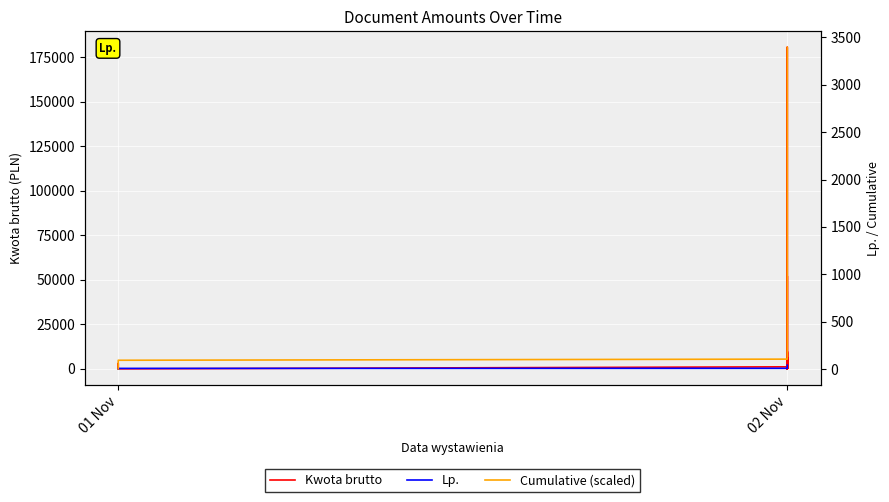

At how many categories does at least one series exceed 54879?

1